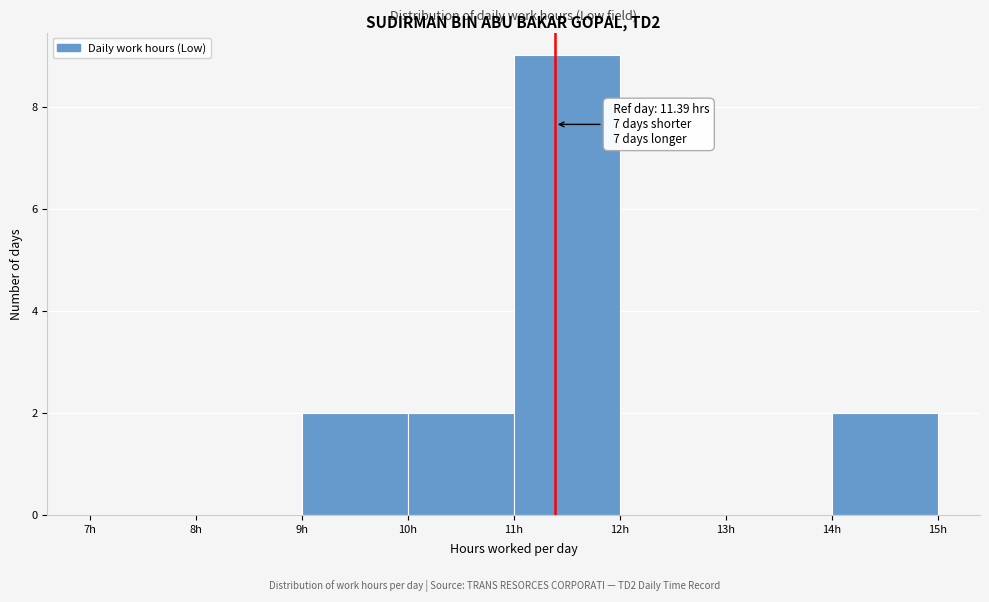

Which range on the x-axis has the tallest bar?

11 to 12